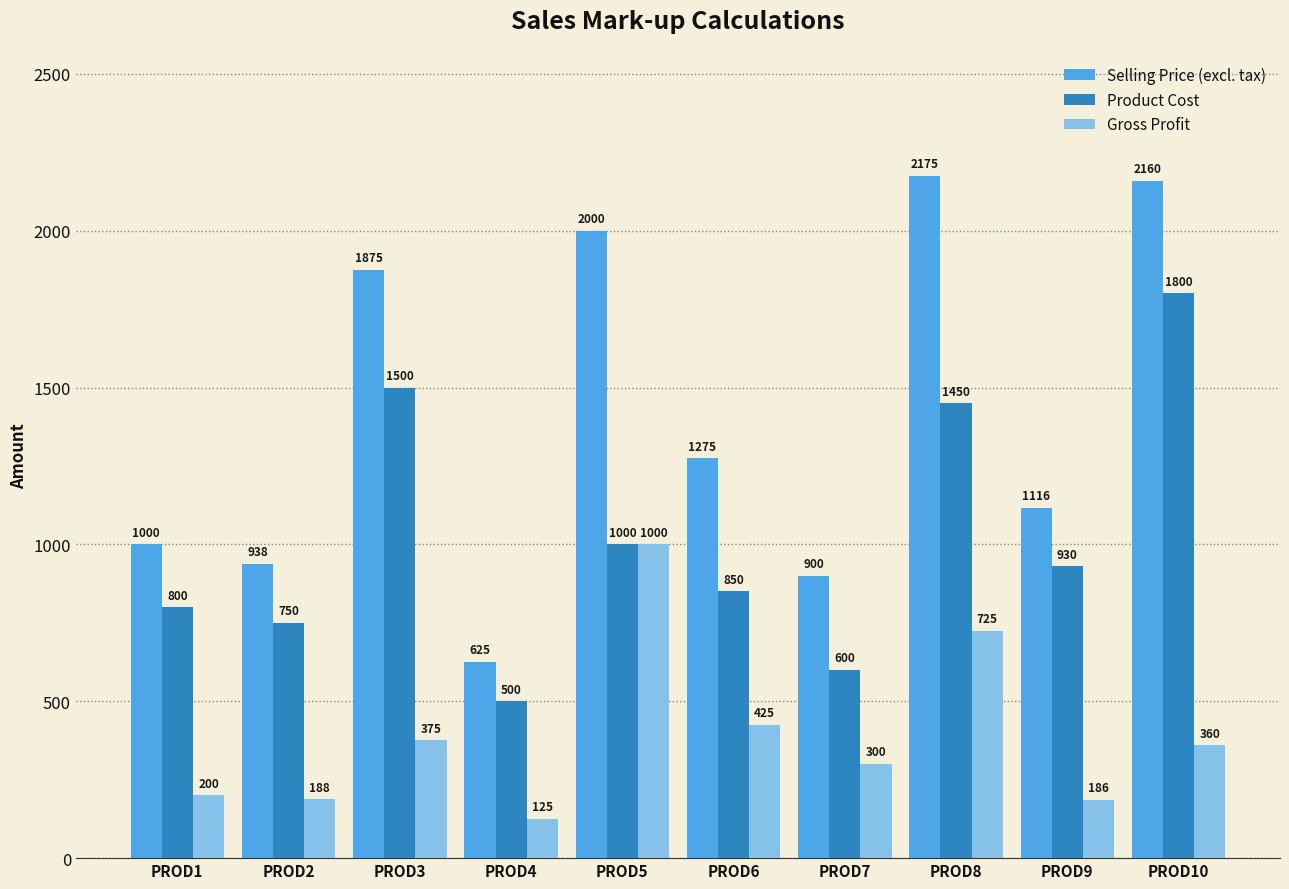

What is the difference between the second highest and minimum values in the Gross Profit series?

599.9